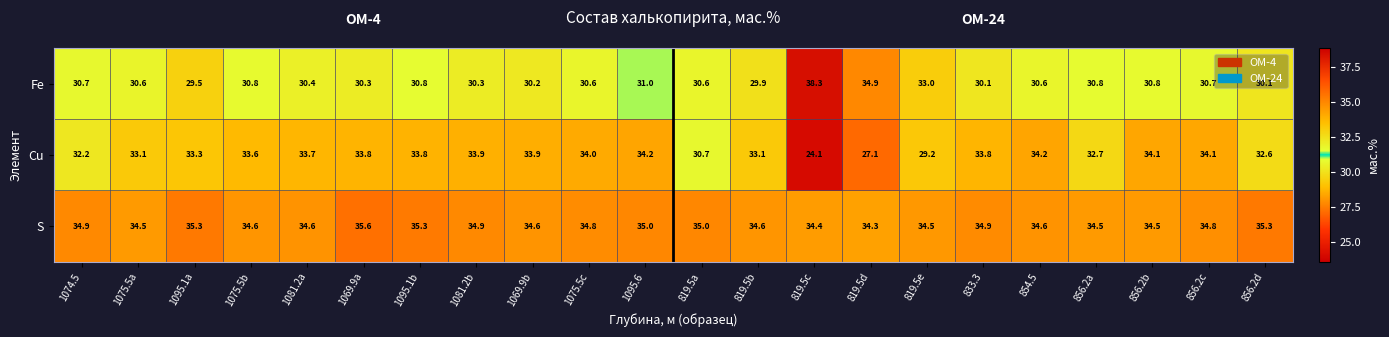

List the series in order of their overall mean, highest first.

S, Cu, Fe